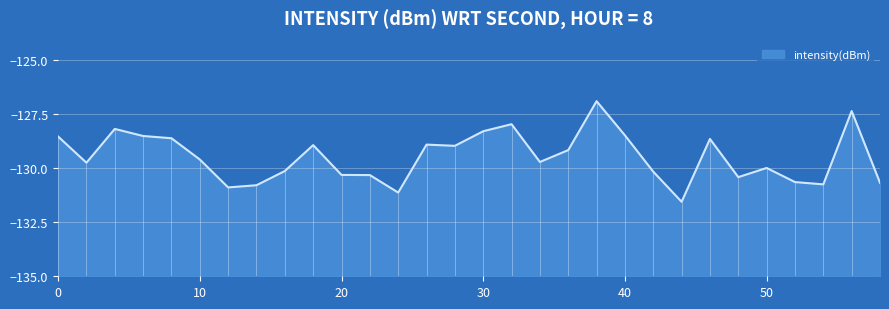

List the labels in order of value, smallest first.

44, 24, 12, 14, 54, 58, 52, 48, 22, 20, 42, 16, 50, 2, 34, 10, 36, 28, 18, 26, 46, 8, 0, 6, 40, 30, 4, 32, 56, 38